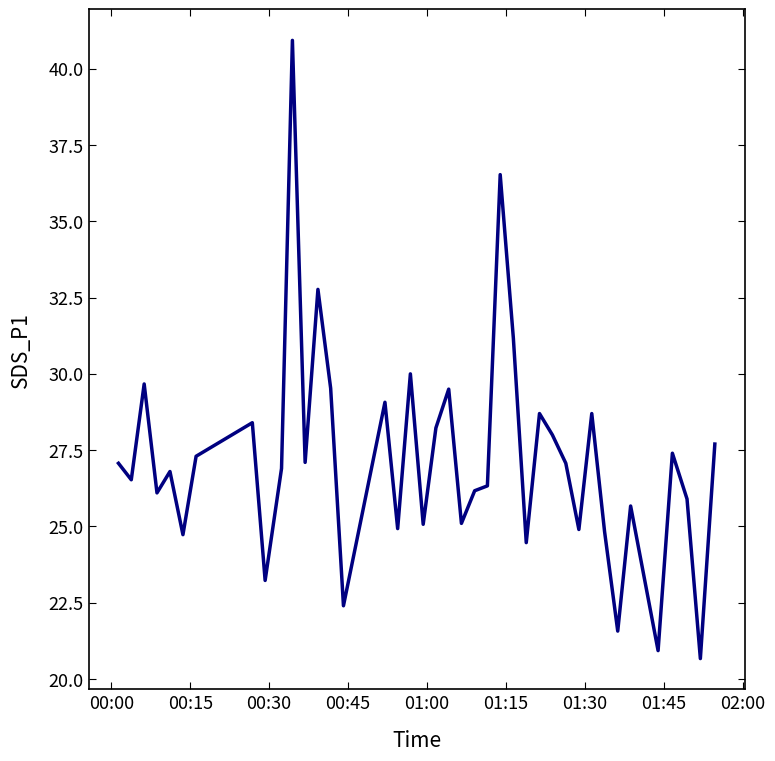

What is the minimum value shown in the chart?

20.7